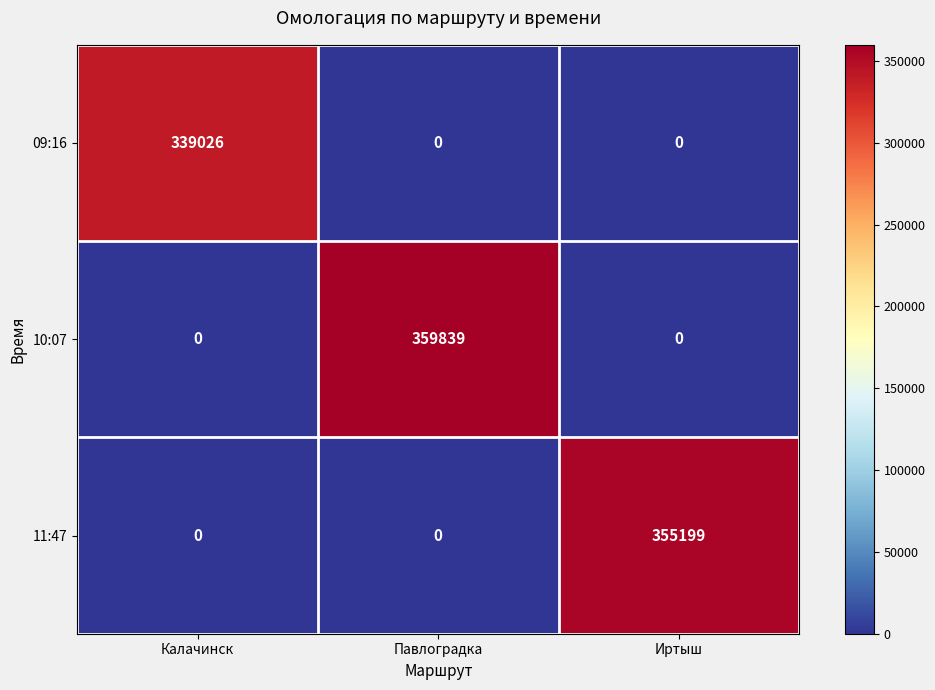

Reading left to right, extract all data points from this chart.

09:16: Калачинск=339026	Павлоградка=0	Иртыш=0
10:07: Калачинск=0	Павлоградка=359839	Иртыш=0
11:47: Калачинск=0	Павлоградка=0	Иртыш=355199